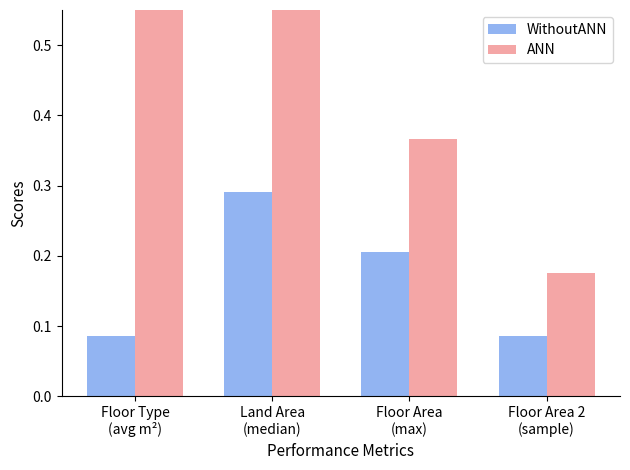

What is the value of the ANN bar at the 3rd from the left?

0.4